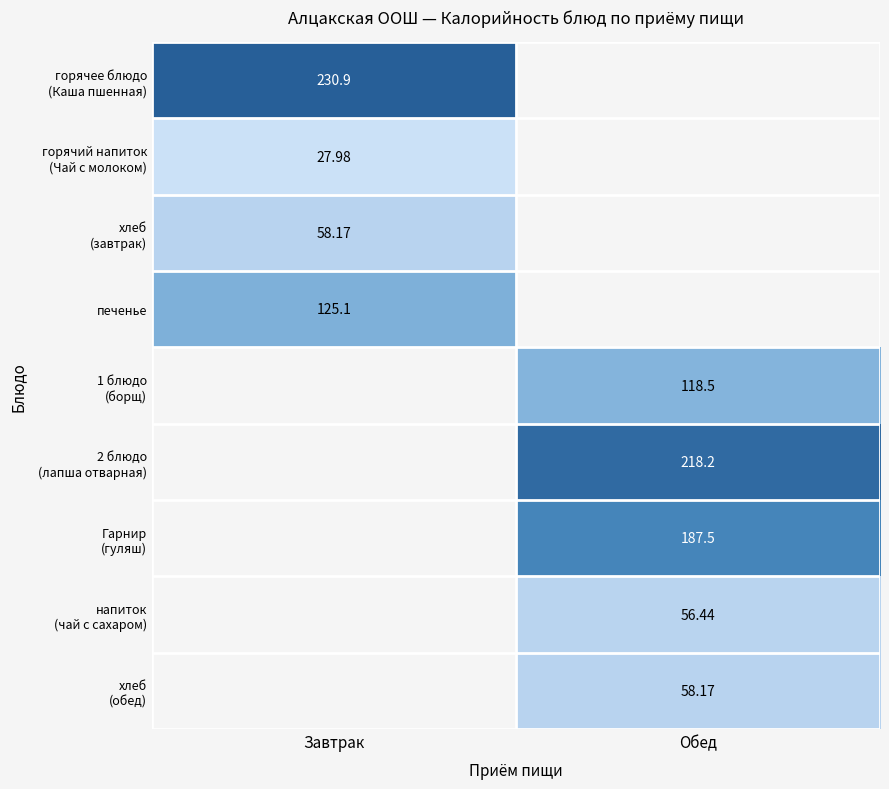

Is the value of напиток (чай с сахаром) at Завтрак greater than the value of хлеб (обед) at Обед?

No